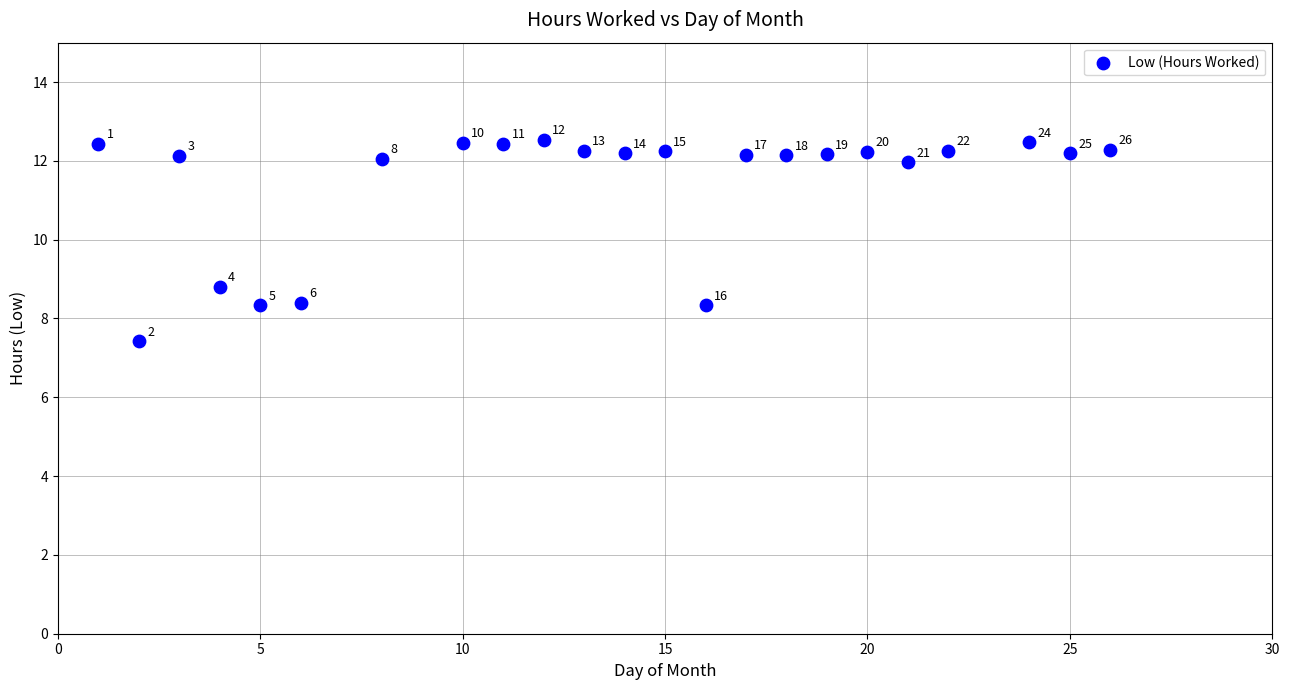

What Y value in the scatter plot is closest to 9?

8.8